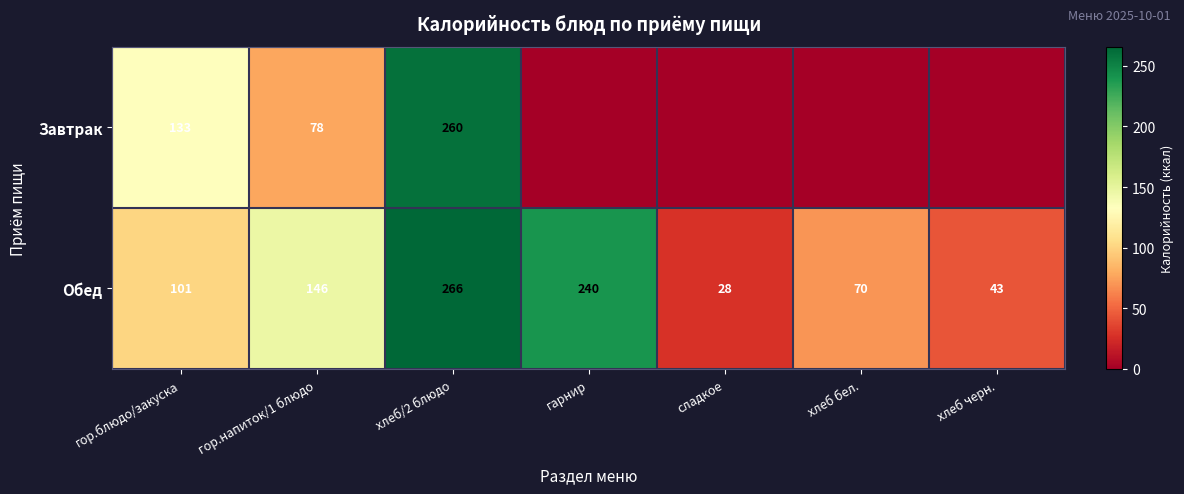

Which label corresponds to the largest value in the chart?

хлеб/2 блюдо